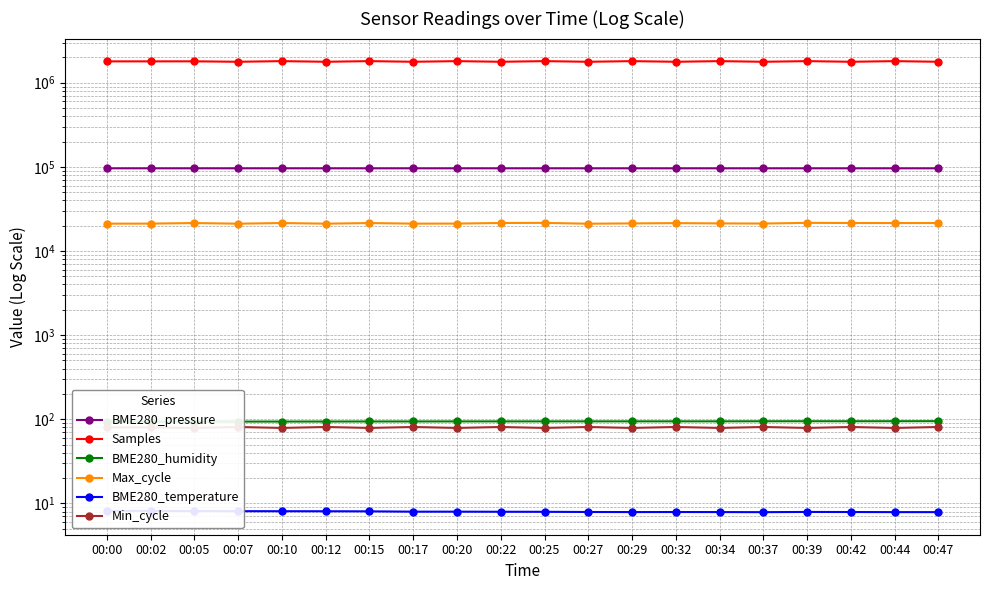

Which series changed the most between 00:12 and 00:20?

Samples